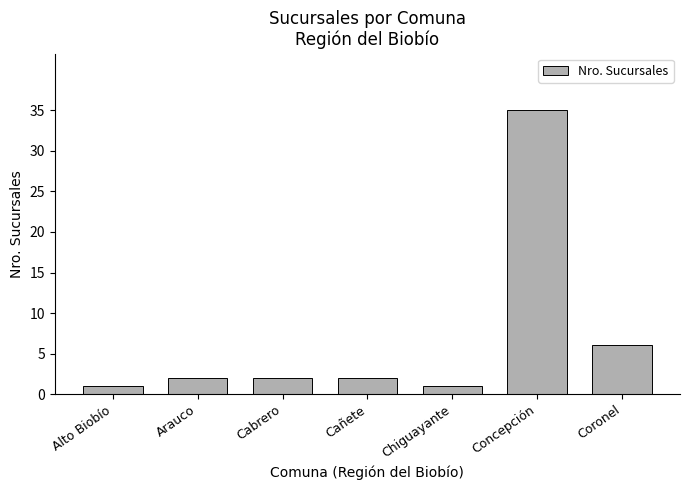

How many distinct data groups are displayed?

1